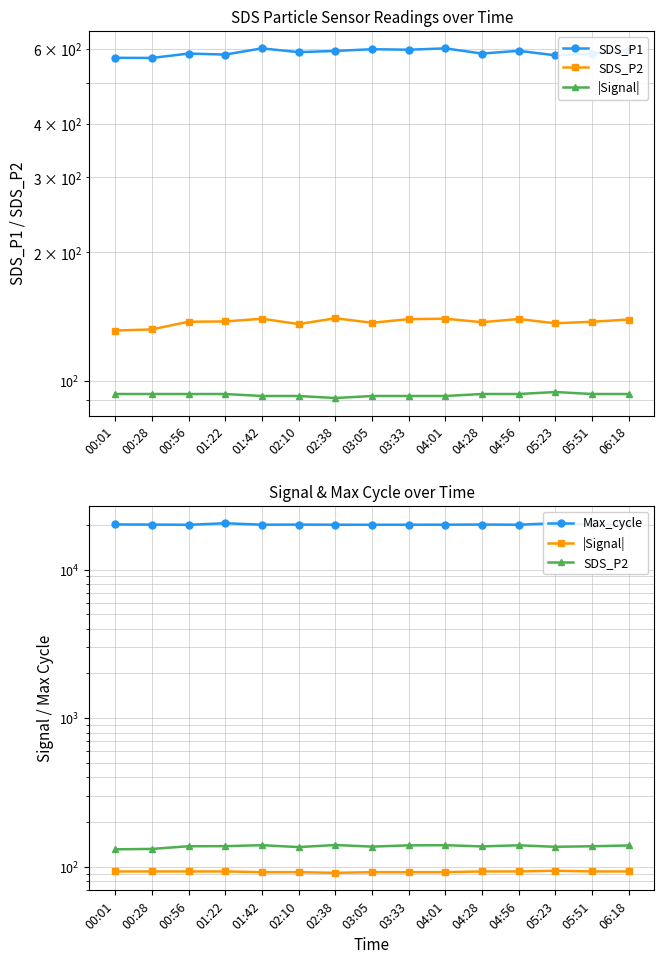

Is it true that Max_cycle equals 20025.0 at 05:51?

True